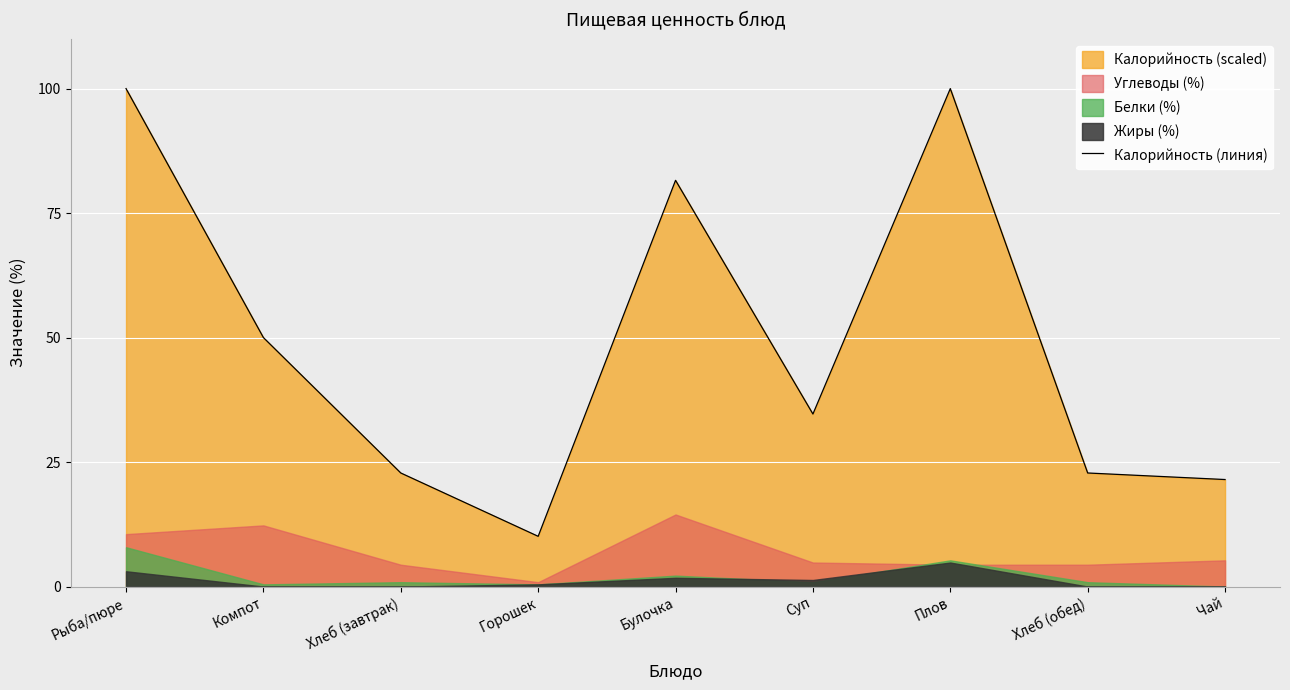

What position from the right is Горошек?

6